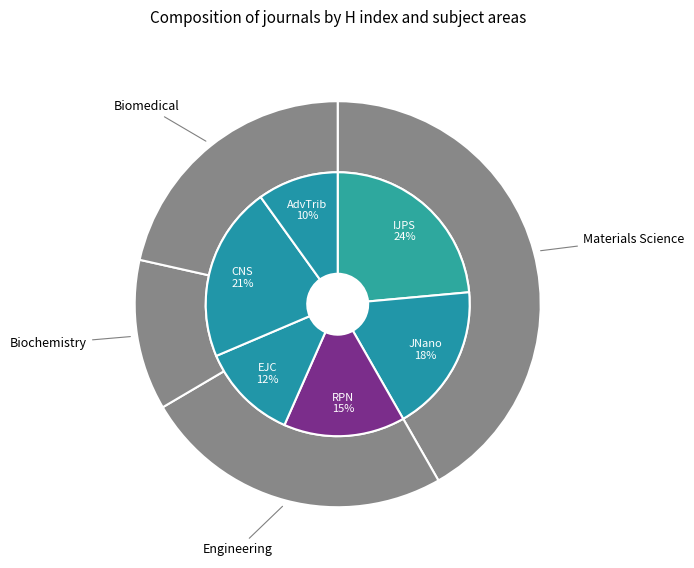

Is it true that Advances in Tribology is 20% of the pie?

False